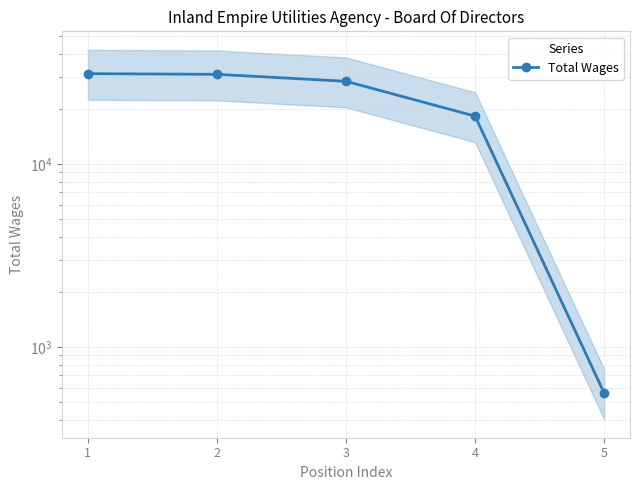

True or false: the data has more than 0 interior local peaks.

False